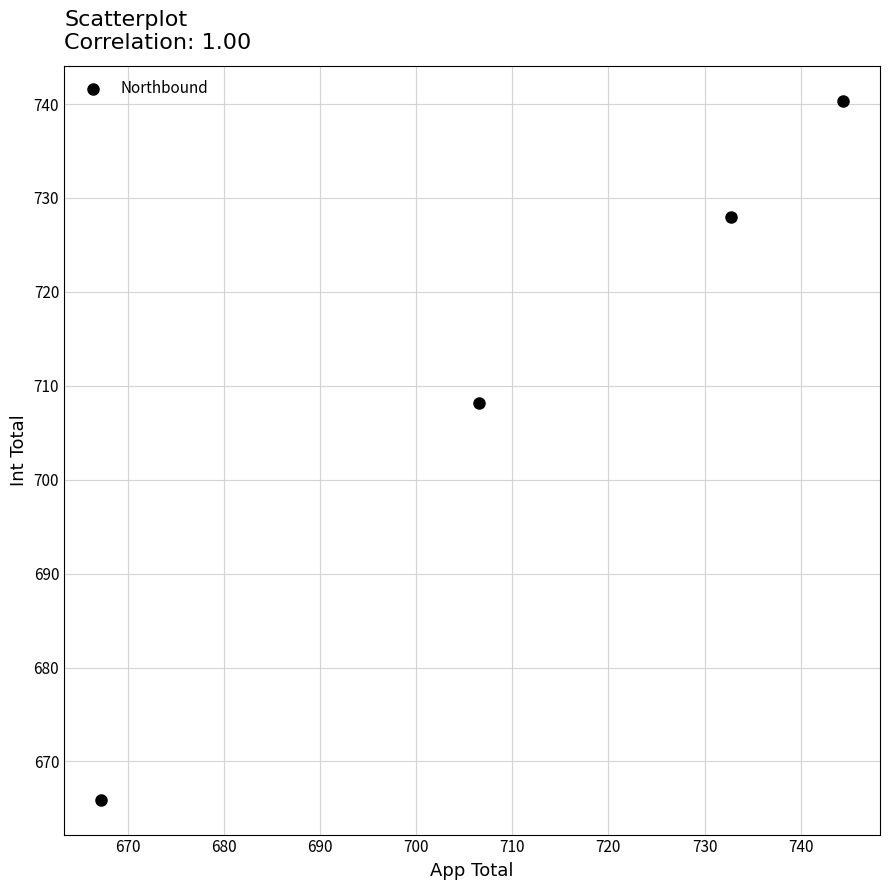

What is the range of X values (max minus min)?

77.1